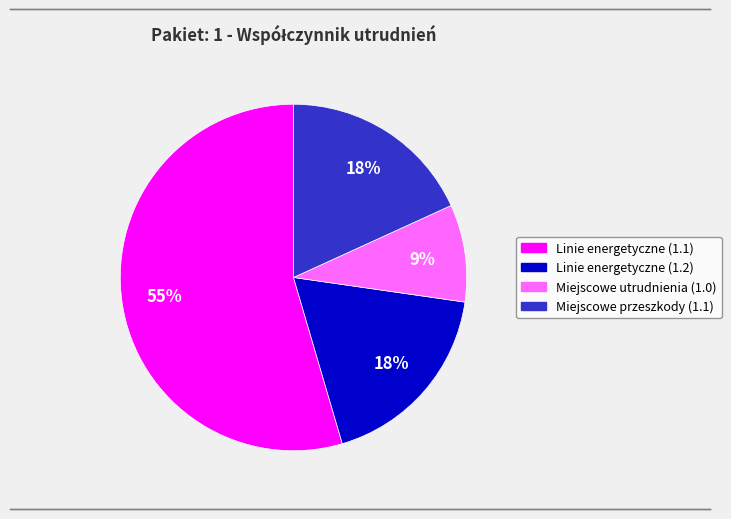

How many slices are in this pie chart?

4